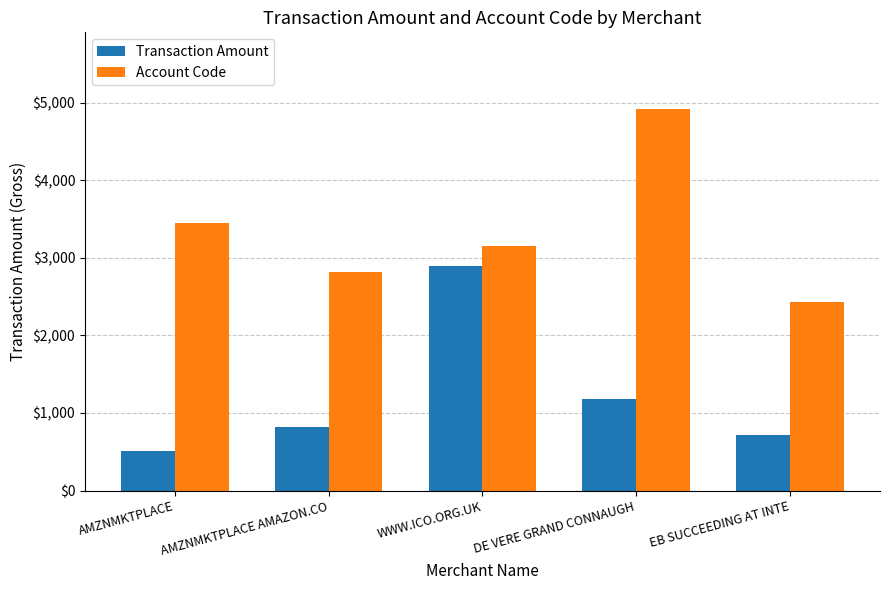

Reading left to right, what are all the values shown in this chart?

Transaction Amount: AMZNMKTPLACE=516.0	AMZNMKTPLACE AMAZON.CO=822.7	WWW.ICO.ORG.UK=2900.0	DE VERE GRAND CONNAUGH=1180.0	EB SUCCEEDING AT INTE=720.0
Account Code: AMZNMKTPLACE=3445.0	AMZNMKTPLACE AMAZON.CO=2820.0	WWW.ICO.ORG.UK=3155.0	DE VERE GRAND CONNAUGH=4920.0	EB SUCCEEDING AT INTE=2435.0